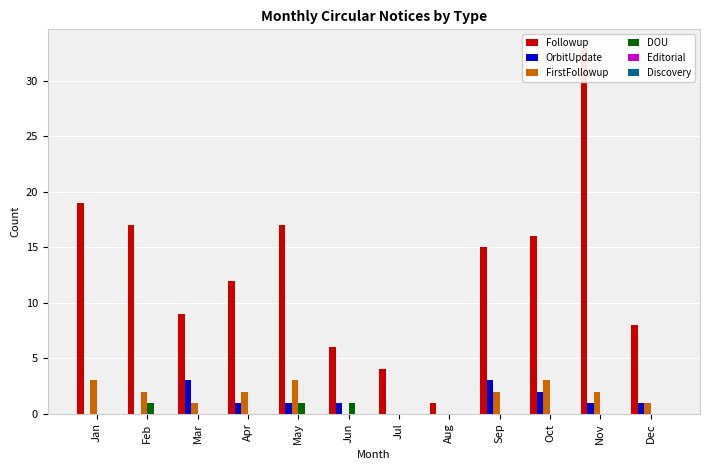

List the labels in order of Discovery value, largest first.

Jan, Feb, Mar, Apr, May, Jun, Jul, Aug, Sep, Oct, Nov, Dec